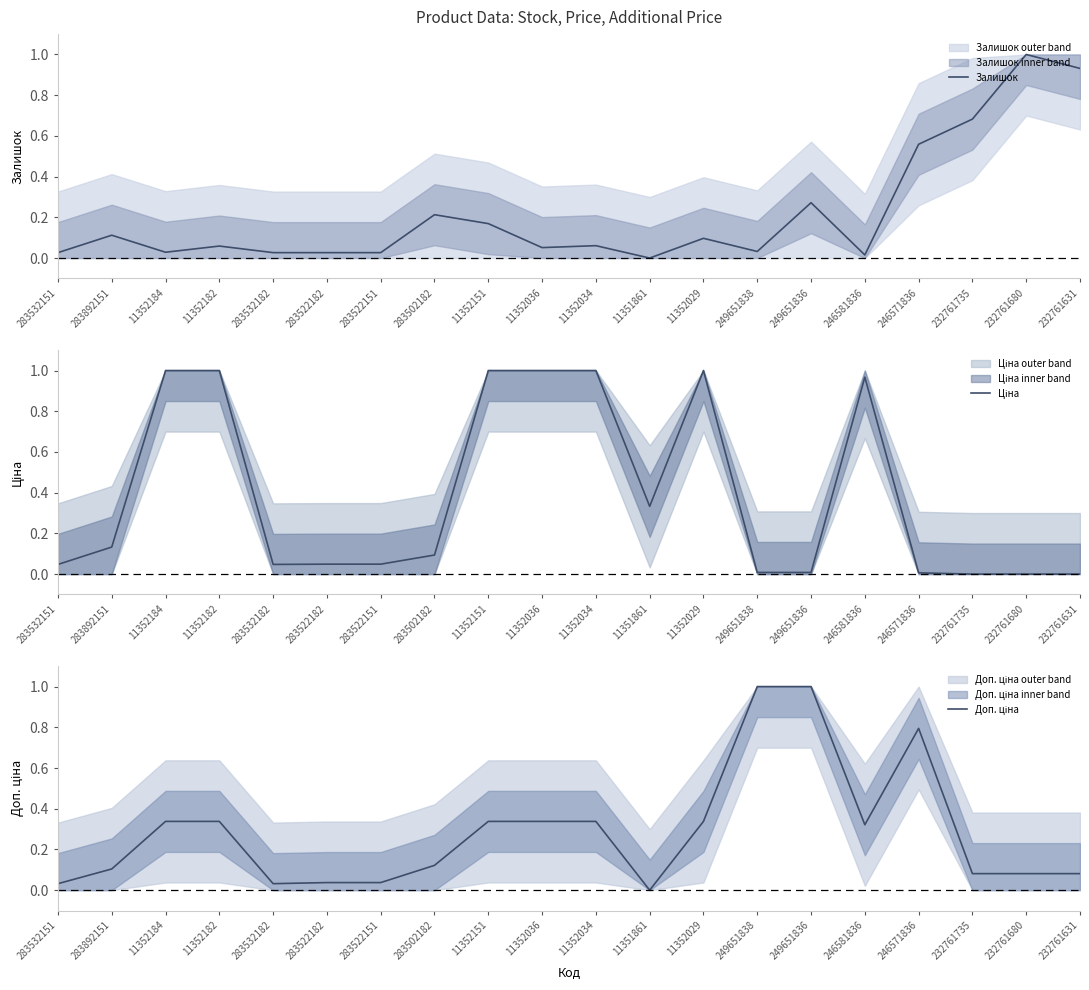

Rank the categories by Ціна value from lowest to highest.

232761735, 232761680, 232761631, 246571836, 249651838, 249651836, 283532151, 283532182, 283522182, 283522151, 283502182, 283892151, 11351861, 246581836, 11352184, 11352182, 11352151, 11352036, 11352034, 11352029